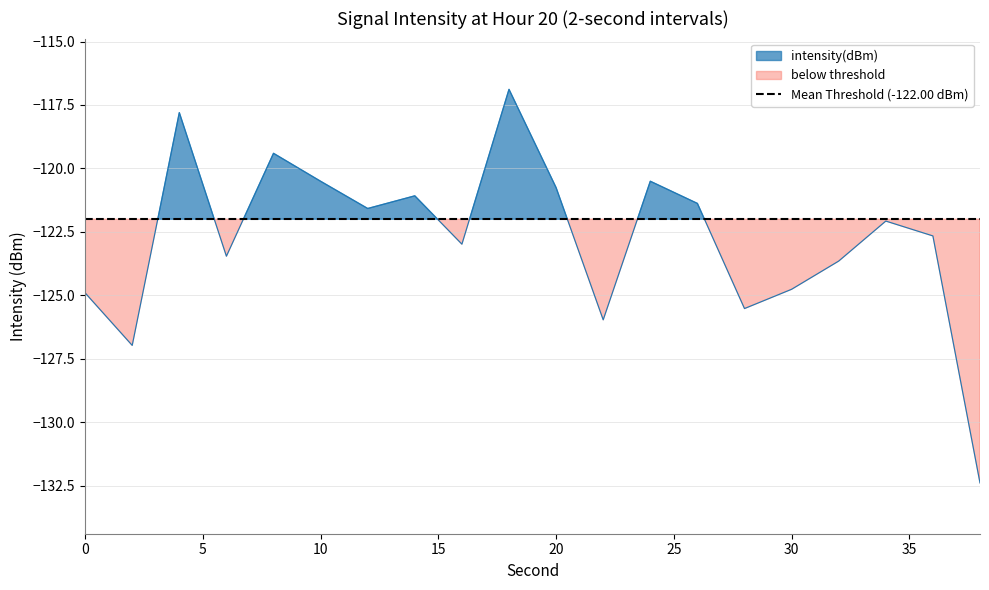

True or false: the data has more than 0 interior local peaks.

True